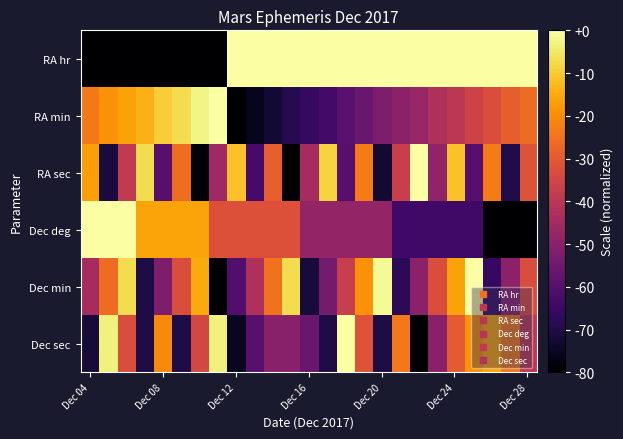

At which category does the chart reach its minimum across all series?

Dec 04